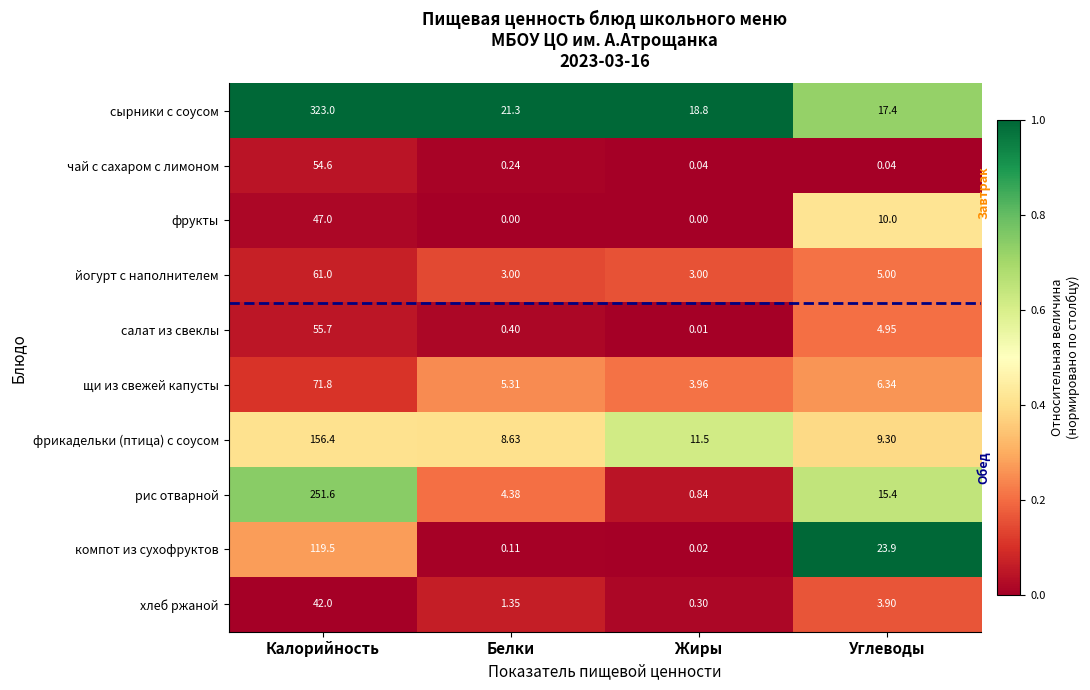

Rank the series at Белки from lowest to highest value.

фрукты, компот из сухофруктов, чай с сахаром с лимоном, салат из свеклы, хлеб ржаной, йогурт с наполнителем, рис отварной, щи из свежей капусты, фрикадельки (птица) с соусом, сырники с соусом